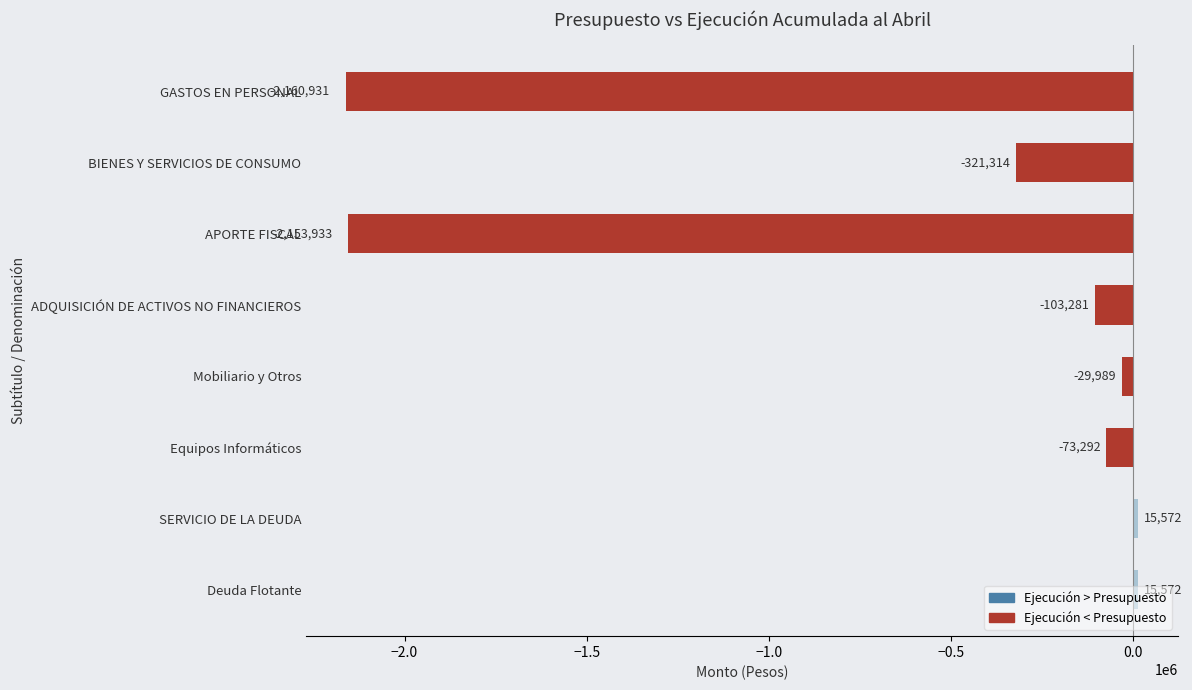

True or false: the data shows 15572 at Deuda Flotante.

True